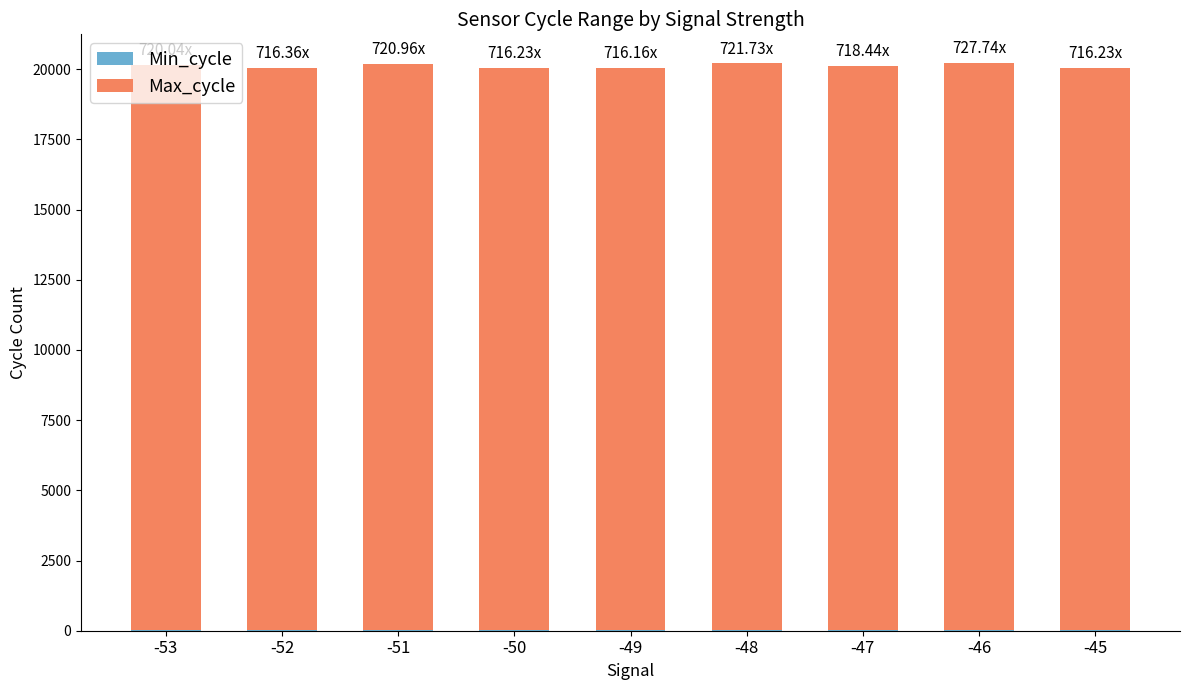

What is the approximate value of Max_cycle at -50?

20026.3